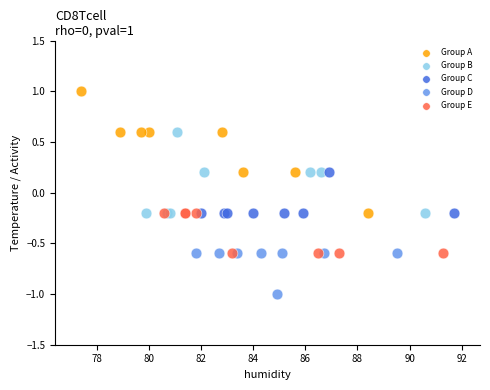

Which series contains the highest Y value?

Group A